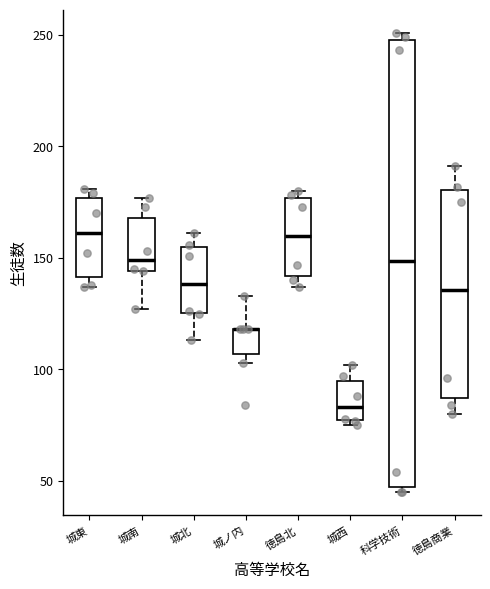

Where does the upper whisker of the box for 城北 end on the y-axis? The values are not printed on the chart, so give them approximately, as read against the axis.

160